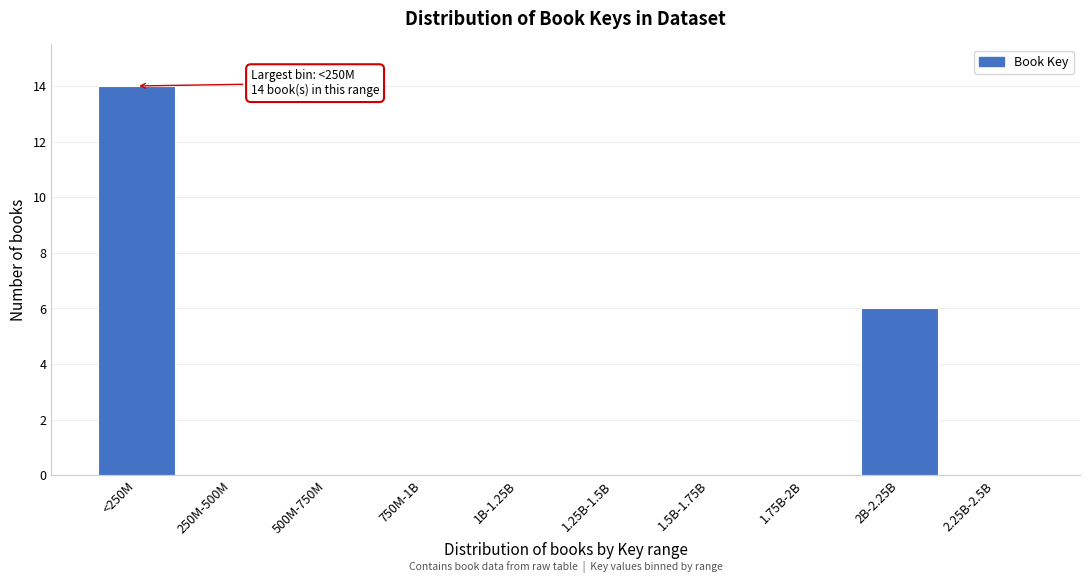

Reading left to right, list all the values displayed in this chart.

<250M=14	250M-500M=0	500M-750M=0	750M-1B=0	1B-1.25B=0	1.25B-1.5B=0	1.5B-1.75B=0	1.75B-2B=0	2B-2.25B=6	2.25B-2.5B=0